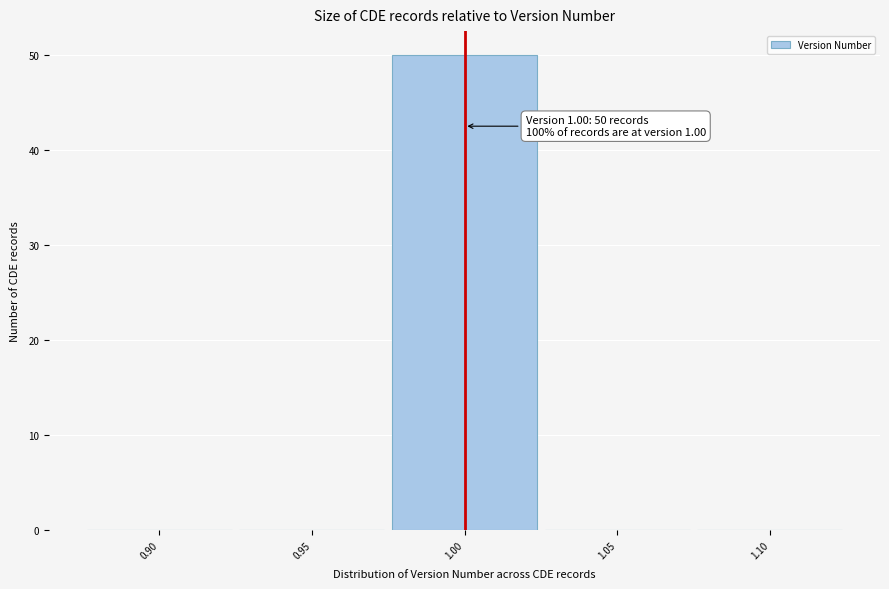

Which range on the x-axis has the tallest bar?

0.975 to 1.025